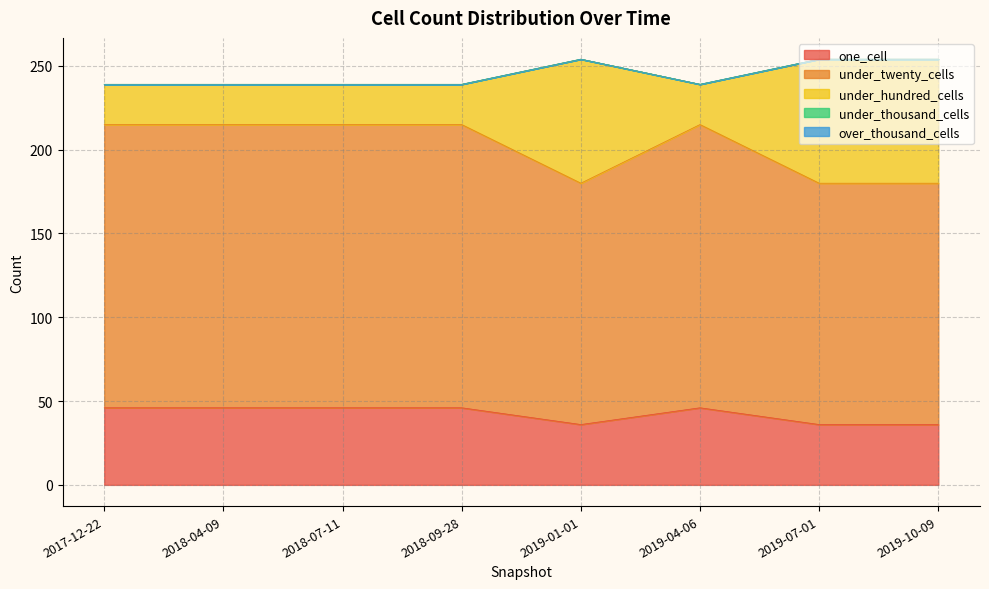

Which label corresponds to the largest value in the chart?

2019-01-01